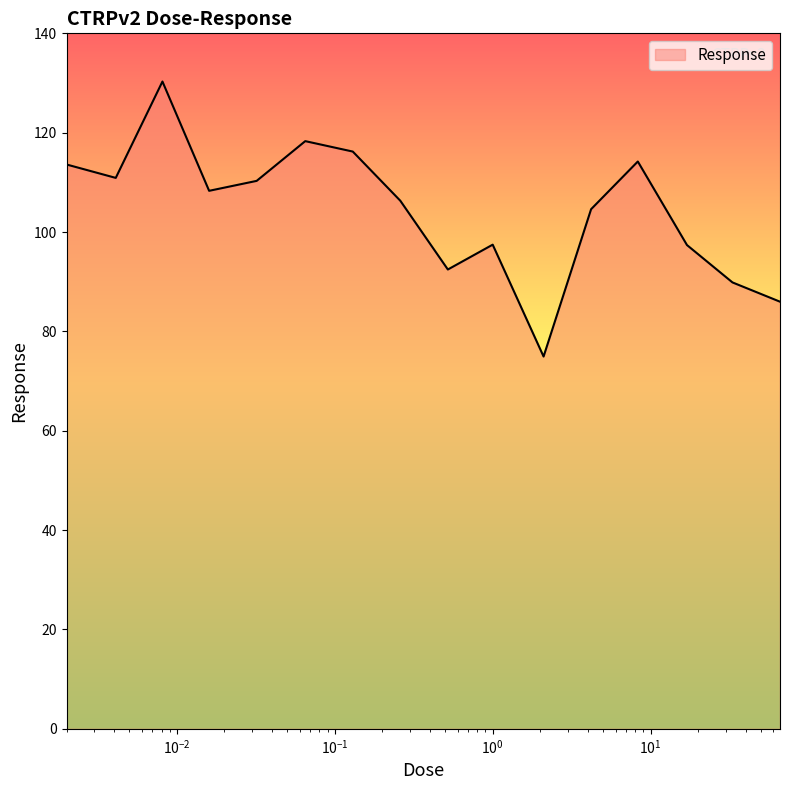

What is the smallest value displayed?

74.9